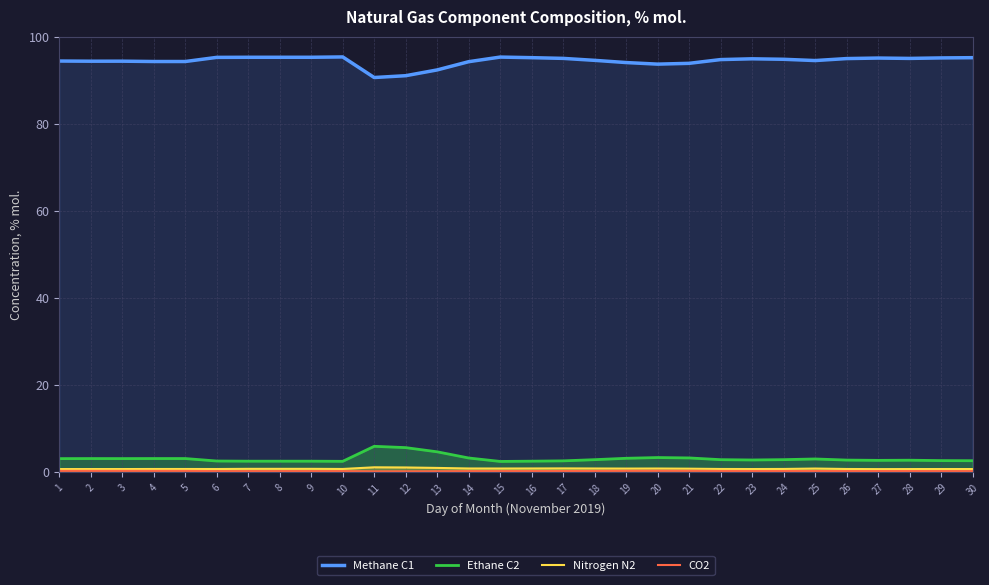

True or false: Ethane C2 and Nitrogen N2 cross at least once.

False